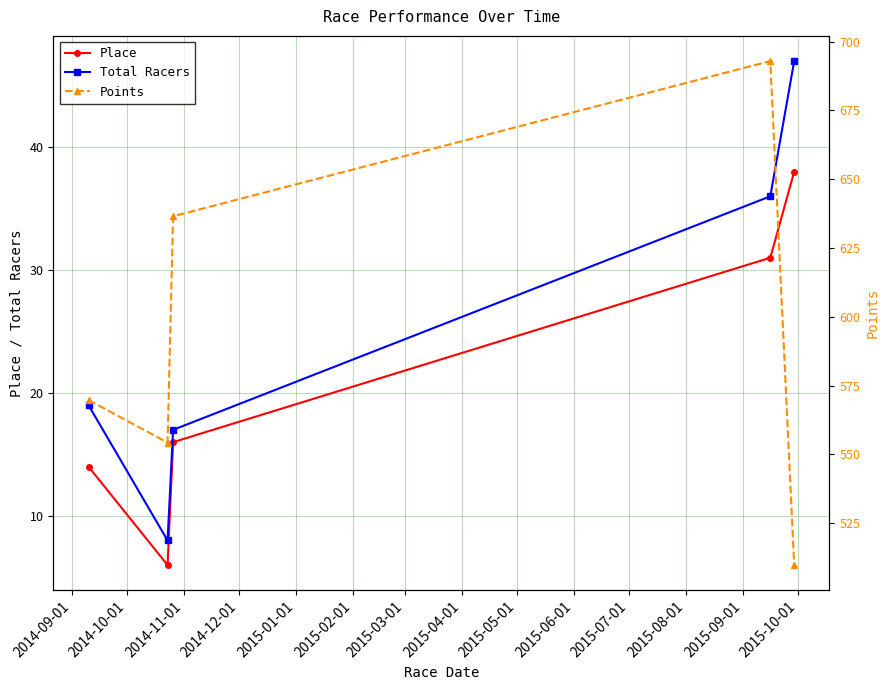

True or false: Place and Total Racers intersect in this chart.

False